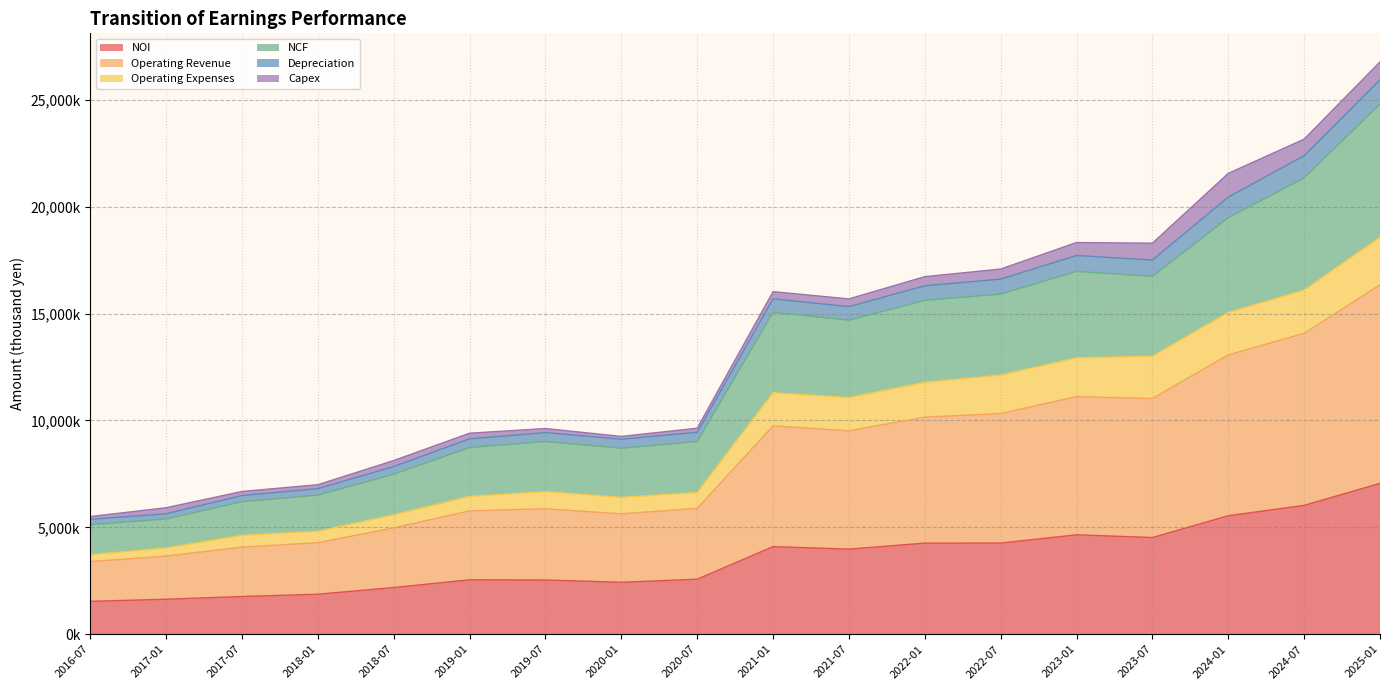

At which category is the sum across all series the highest?

2025-01